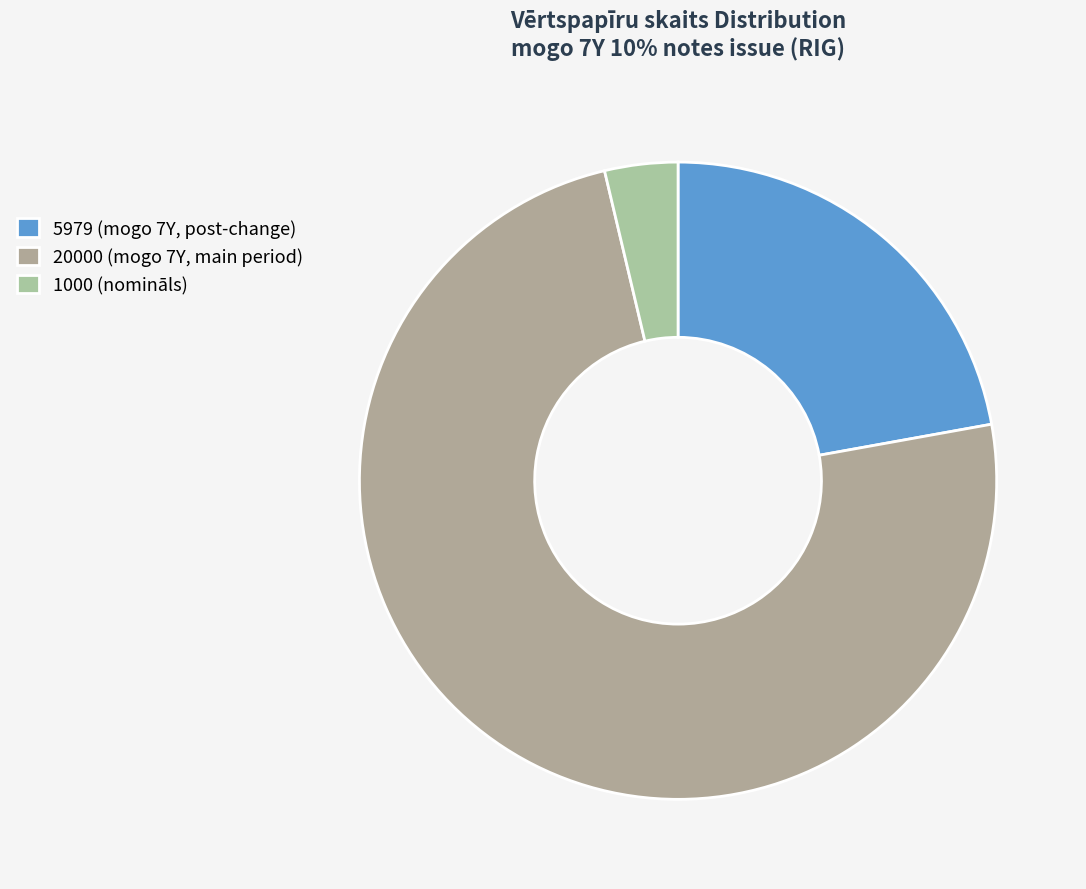

Do 20000 and 1000 together represent more than half of the pie?

Yes